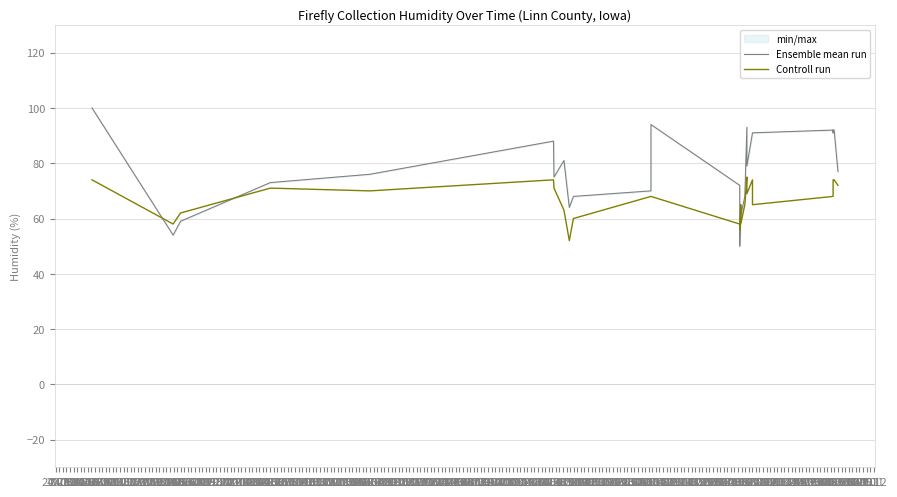

The Ensemble mean run series shows 70 at 14.07. True or false?

True